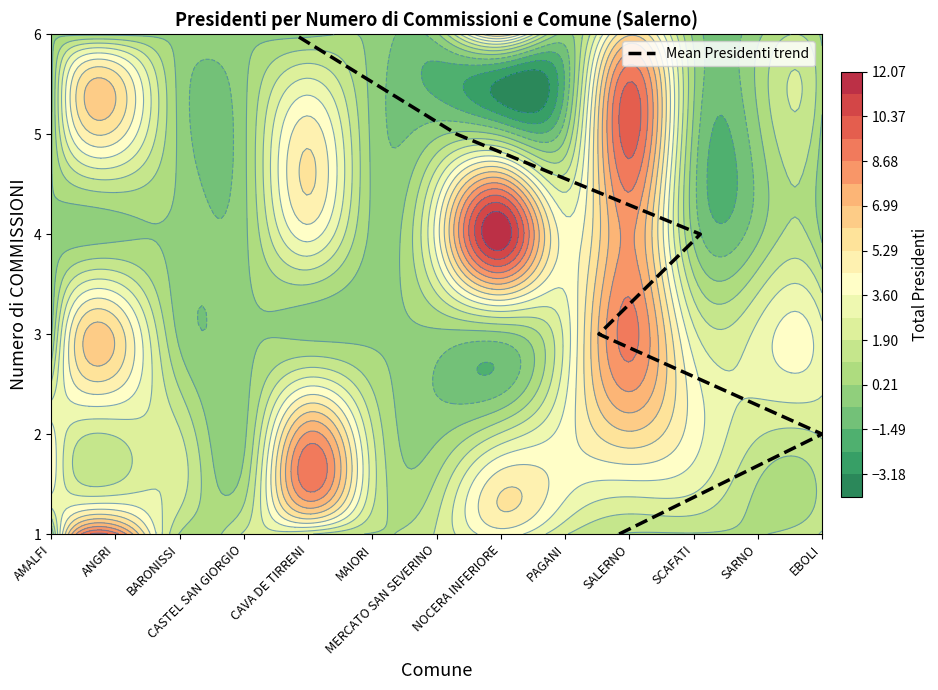

The chart shows a value of 1 at AMALFI. True or false?

False